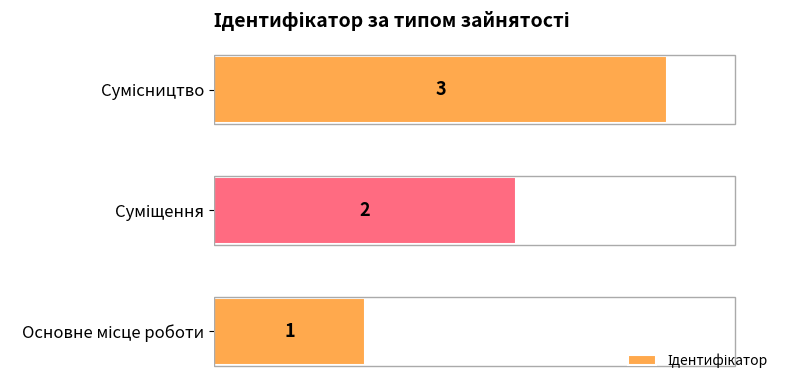

What is the minimum value shown in the chart?

1